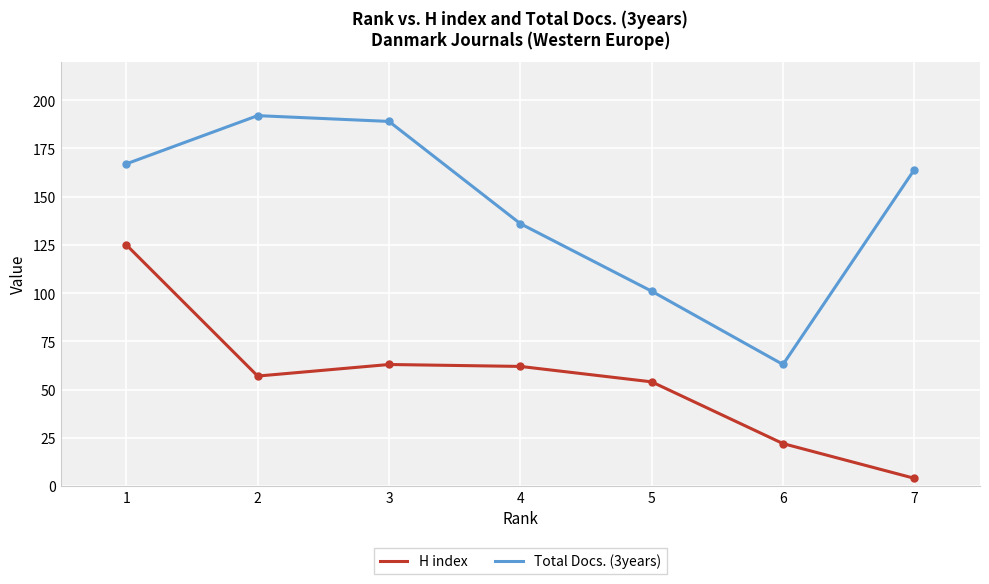

Which series has the widest spread of values?

Total Docs. (3years)